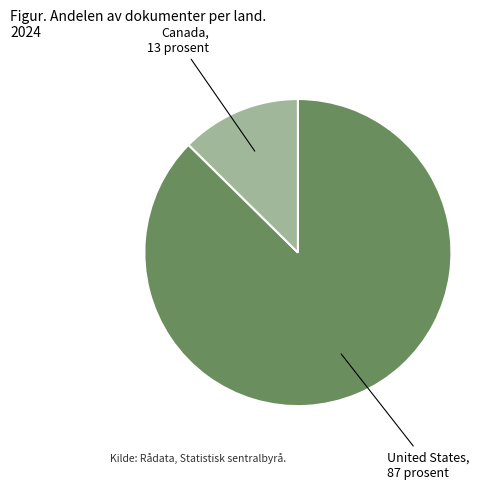

Which category has the biggest portion of the pie?

United States